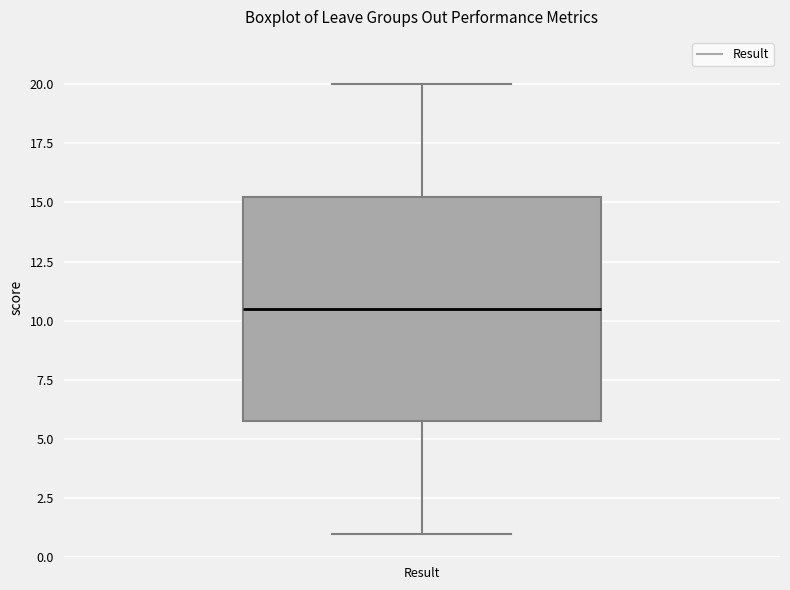

Transcribe this box plot: give where the median line is, the range the box spans, and where the two whiskers end, as read against the y-axis. The values are not printed on the chart, so give them approximately, as read against the axis.

median 10.5, box 6.0 to 15.5, whiskers 1.0 to 20.0